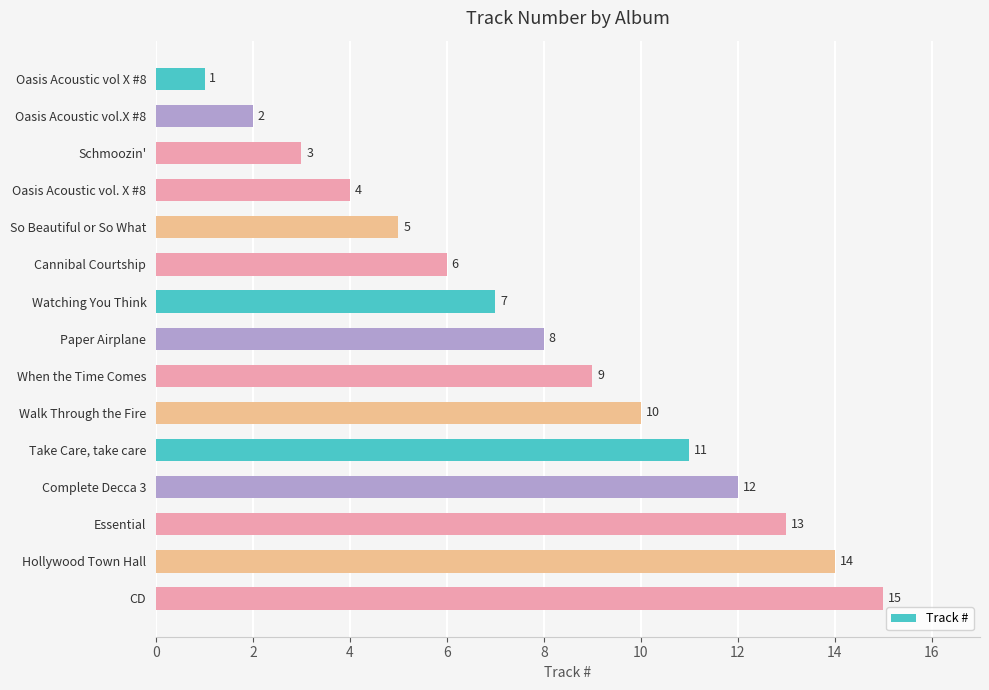

How many bars are there in total?

15